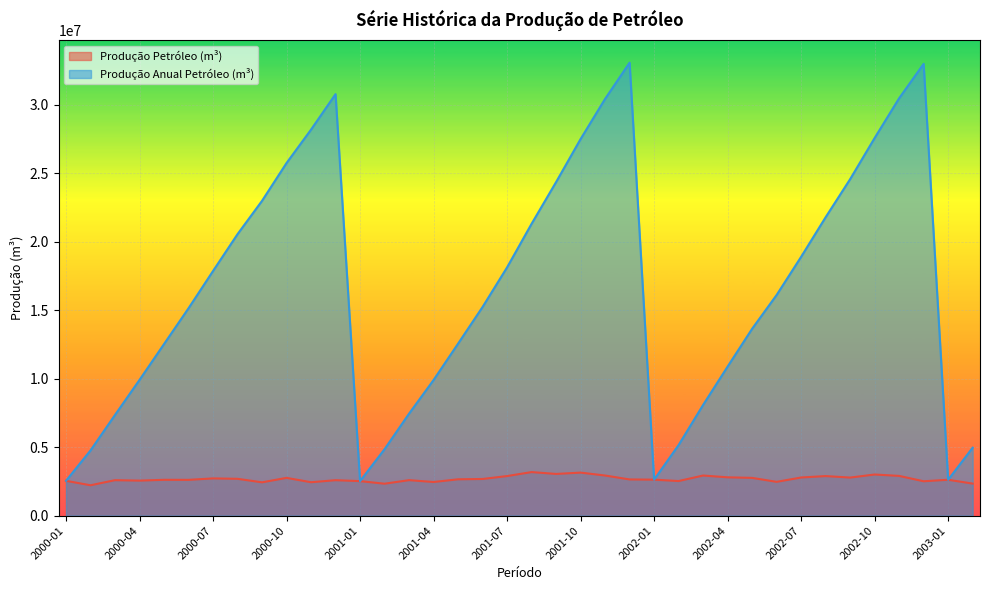

The value of Produção Petróleo (m³) at 2000-05 is 2617470.7. True or false?

True